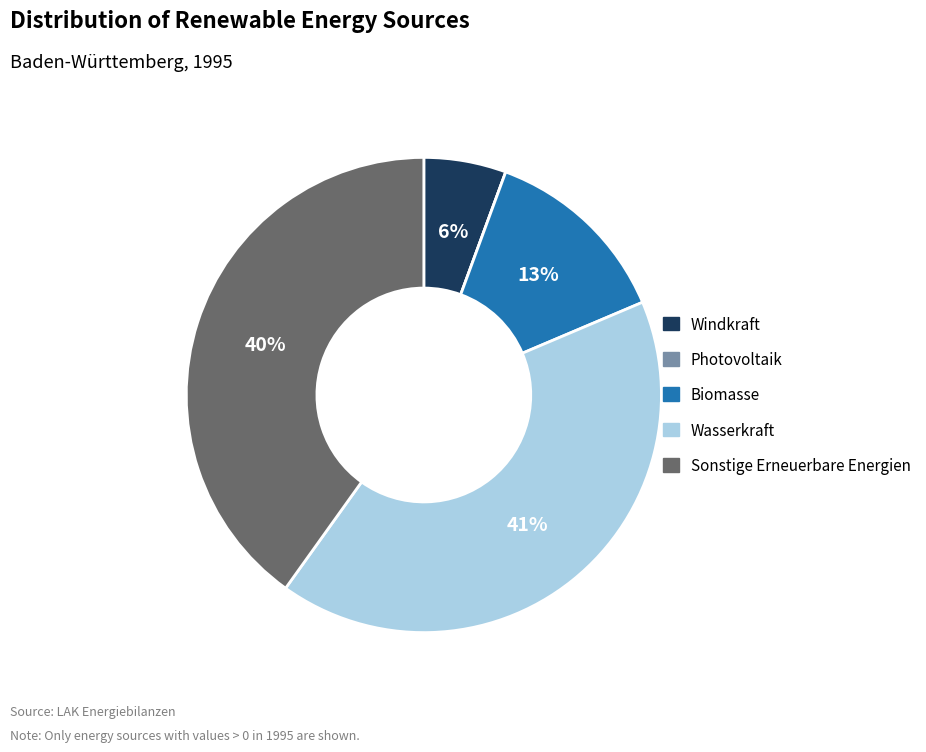

Is the sum of Wasserkraft and Sonstige Erneuerbare Energien greater than half?

Yes